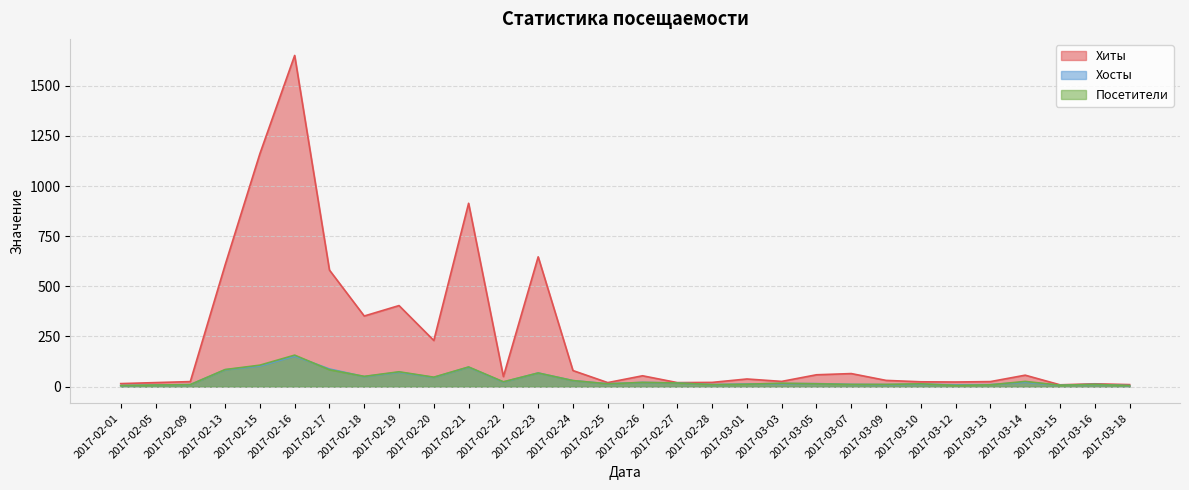

At which label is Хиты closest to 830?

2017-02-21